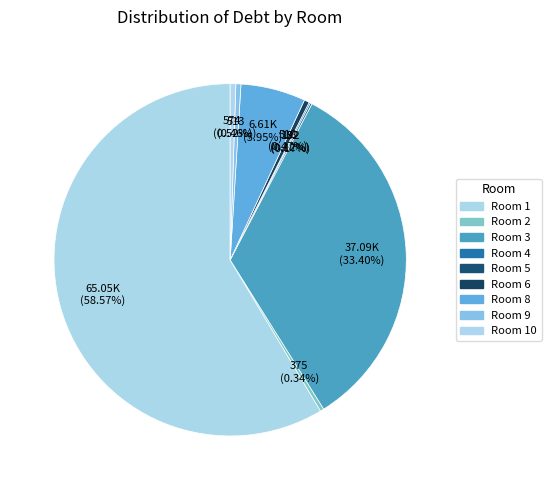

What is the majority slice?

1